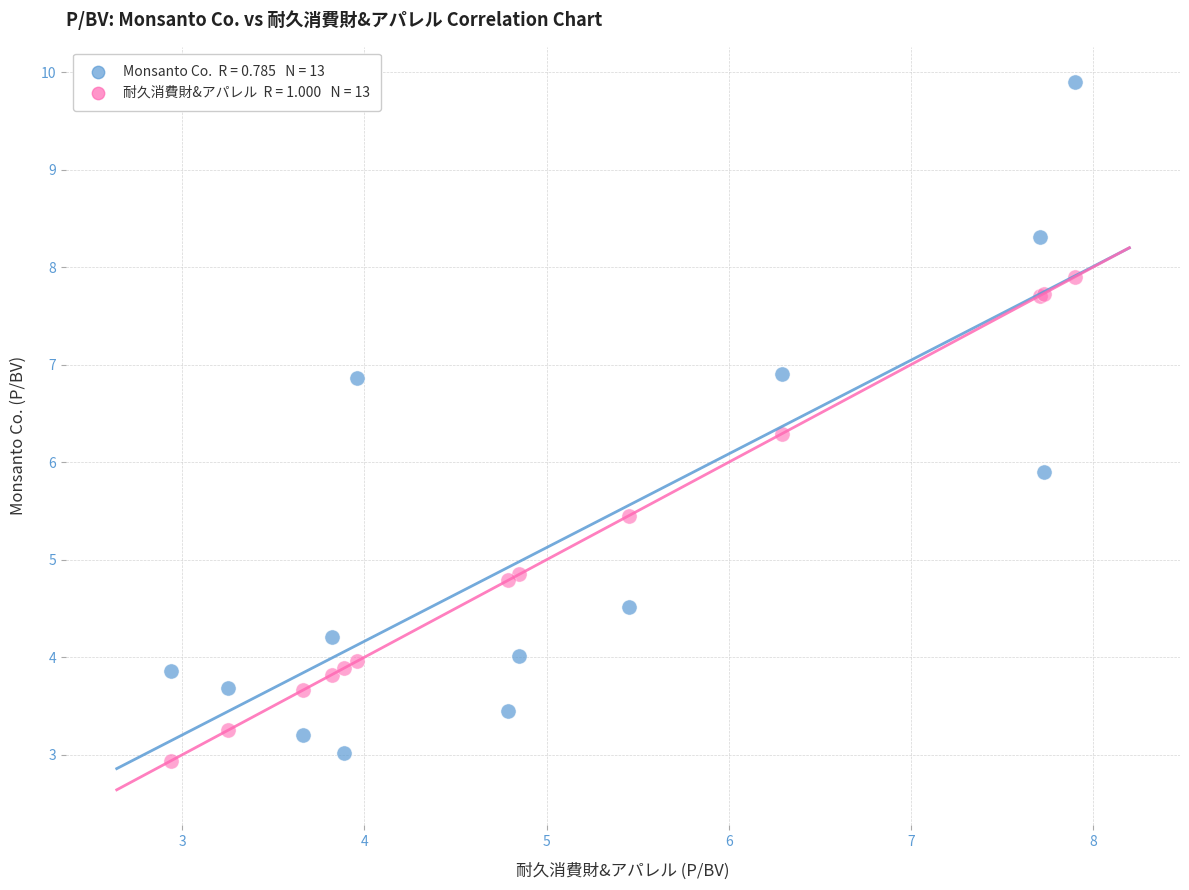

Across all series, what Y value is closest to 6?

5.9